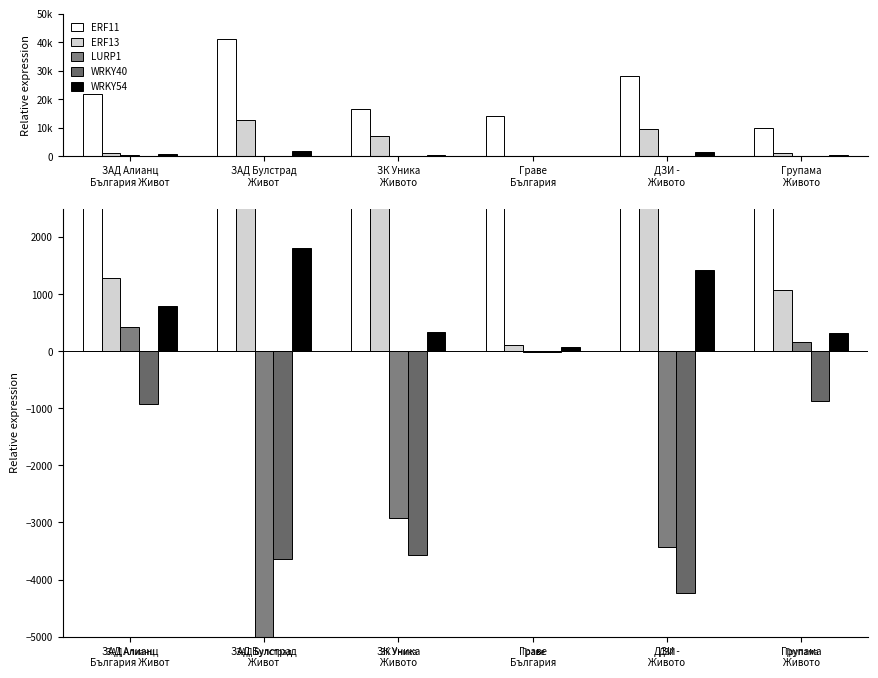

What is the difference between the maximum and minimum values in the LURP1 series?

7063.3